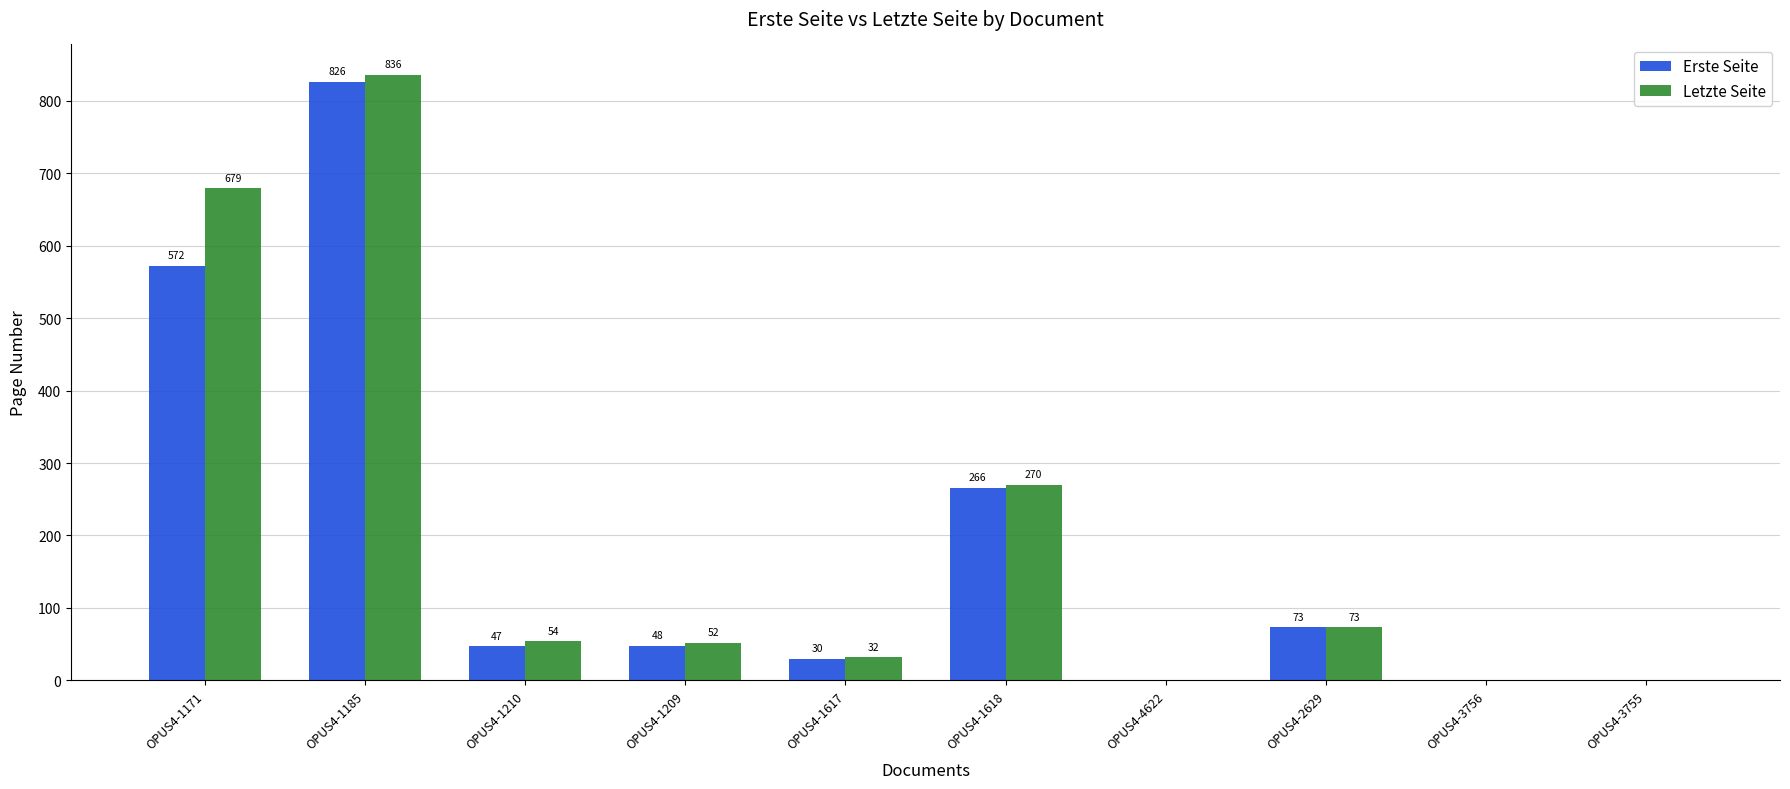

Reading left to right, list all the values displayed in this chart.

Erste Seite: OPUS4-1171=572	OPUS4-1185=826	OPUS4-1210=47	OPUS4-1209=48	OPUS4-1617=30	OPUS4-1618=266	OPUS4-4622=0	OPUS4-2629=73	OPUS4-3756=0	OPUS4-3755=0
Letzte Seite: OPUS4-1171=679	OPUS4-1185=836	OPUS4-1210=54	OPUS4-1209=52	OPUS4-1617=32	OPUS4-1618=270	OPUS4-4622=0	OPUS4-2629=73	OPUS4-3756=0	OPUS4-3755=0